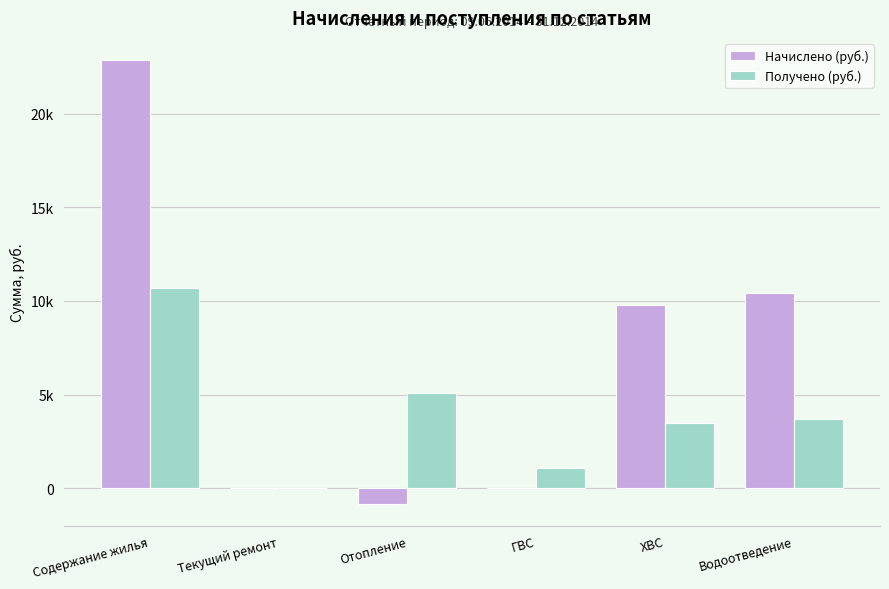

Reading left to right, list all the values displayed in this chart.

Начислено (руб.): 22851.7	0.0	-828.4	0.0	9794.8	10438.1
Получено (руб.): 10692.9	0.0	5112.2	1077.4	3508.0	3715.0